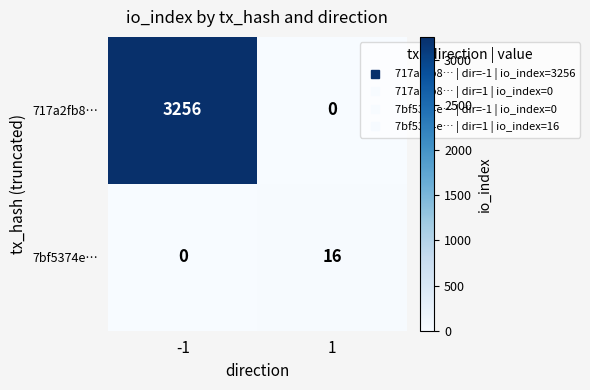

Count the number of categories in the chart.

2